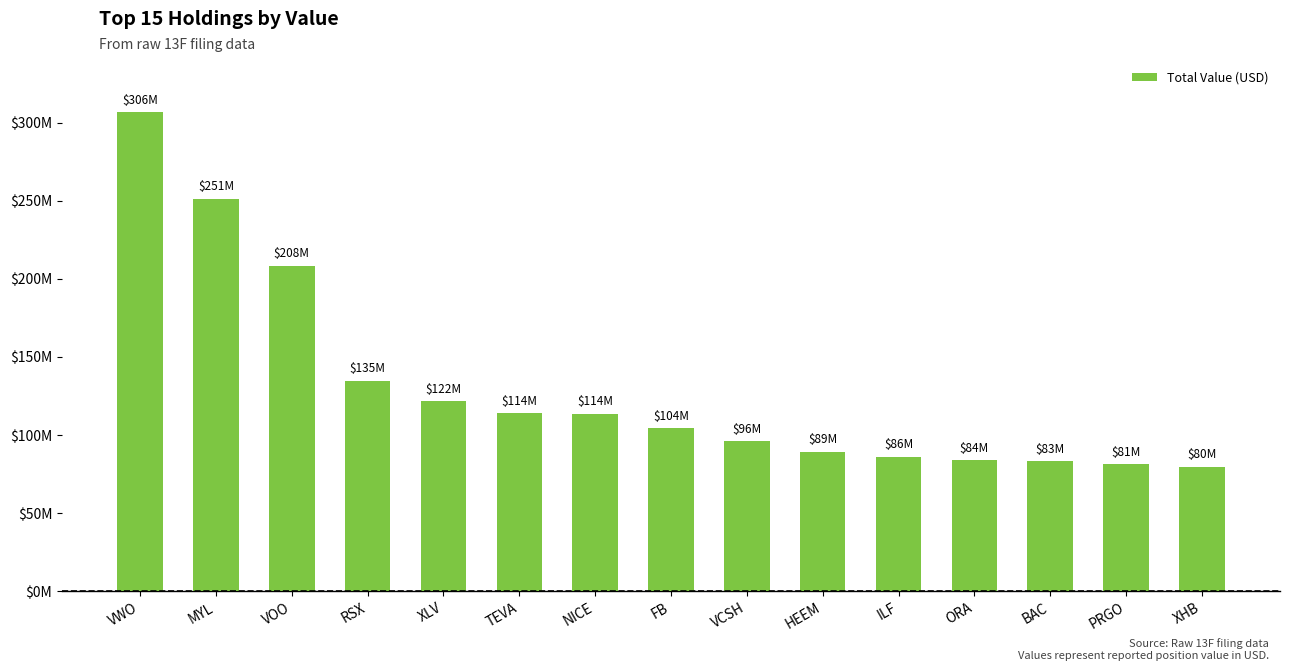

What is the ratio of the value at VOO to the value at ILF?

2.4